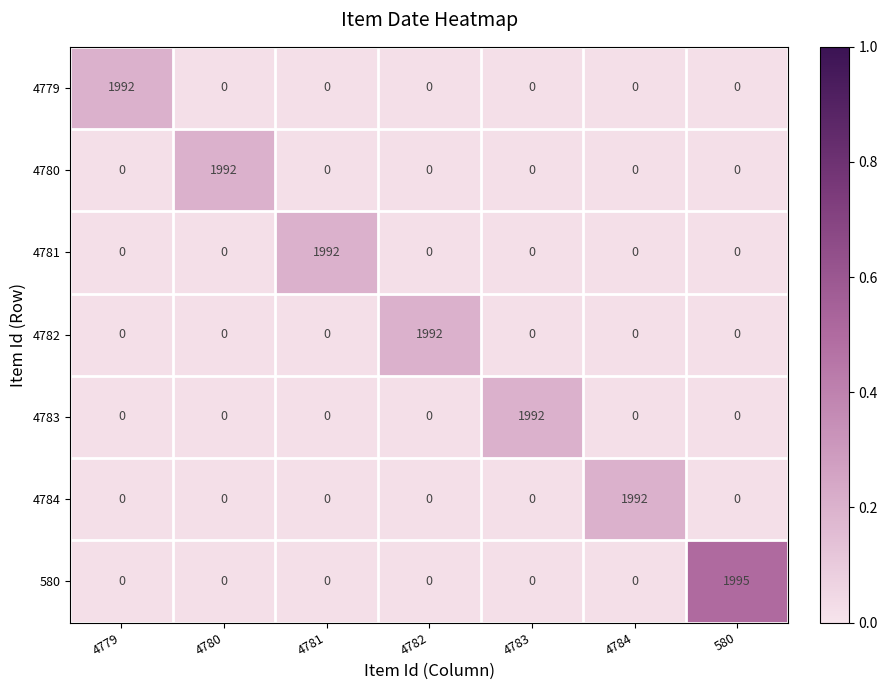

Is it true that 580 equals 0 at 4782?

True